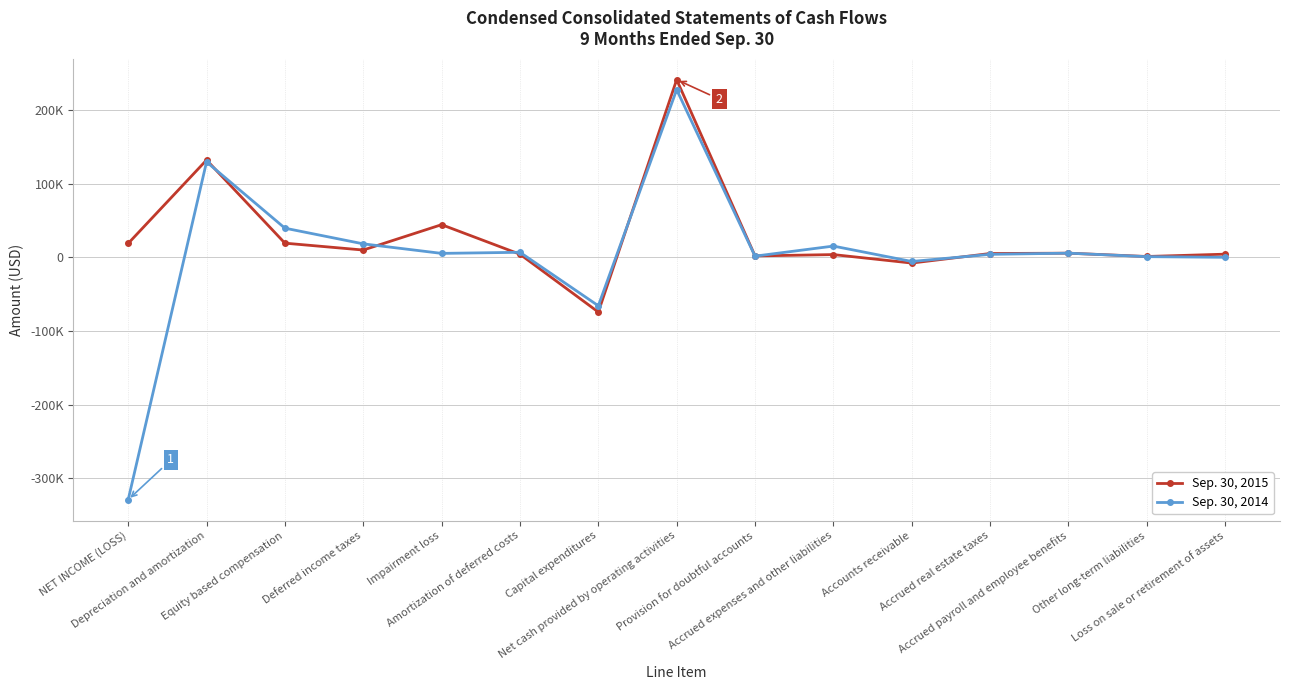

What position from the right is Impairment loss?

11